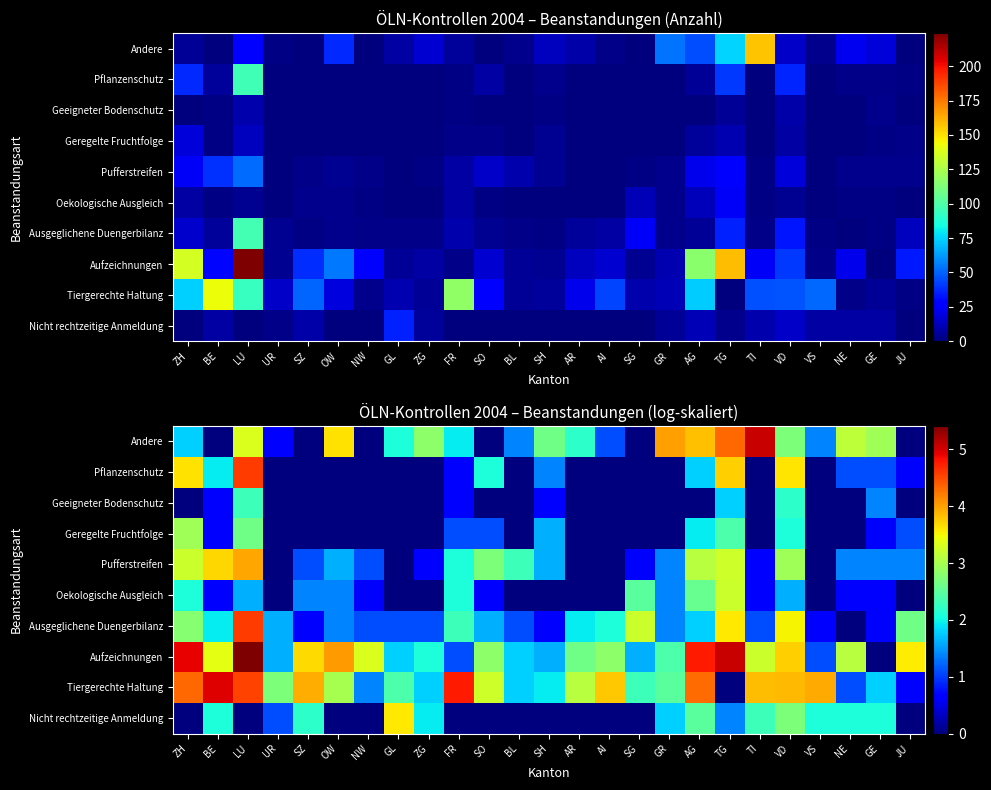

Is the value of Ausgeglichene Duengerbilanz at JU greater than the value of Tiergerechte Haltung at GR?

Yes